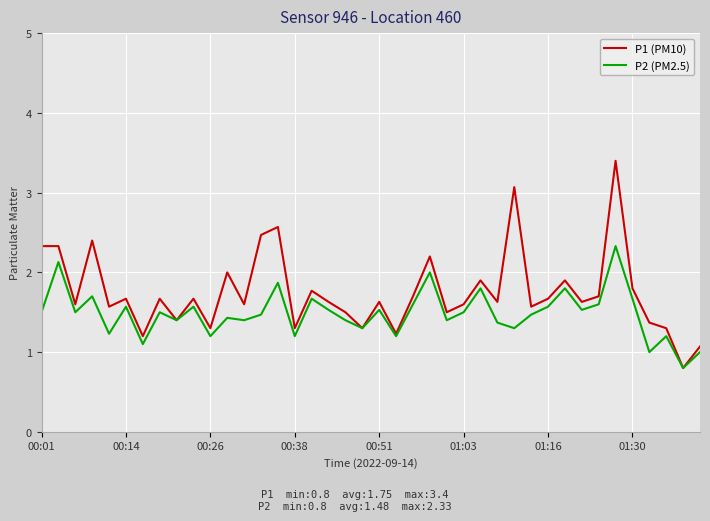

Does the chart display data point markers on the line(s)?

No